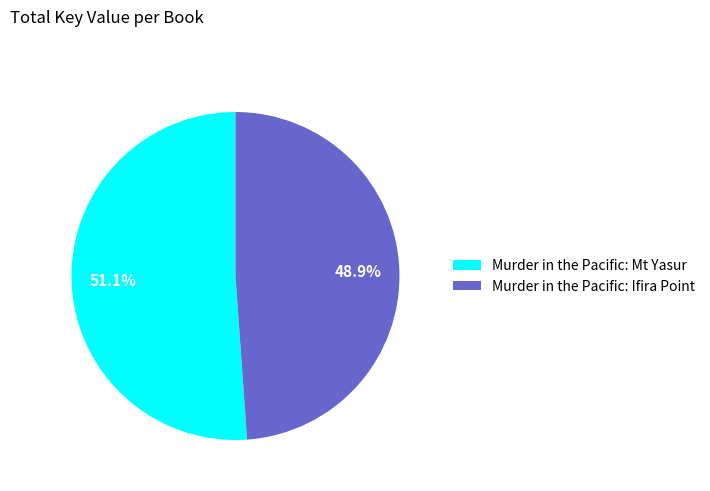

Which slice is the smallest?

Murder in the Pacific: Ifira Point